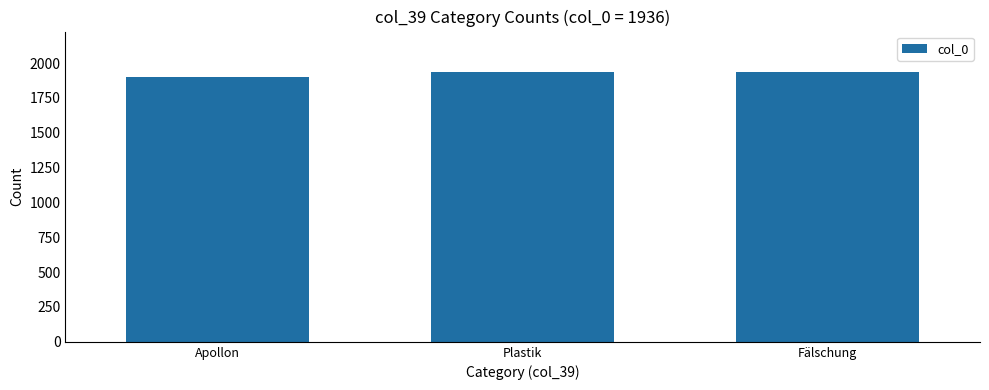

Approximately how many times larger is the value at Plastik compared to Apollon?

1.0